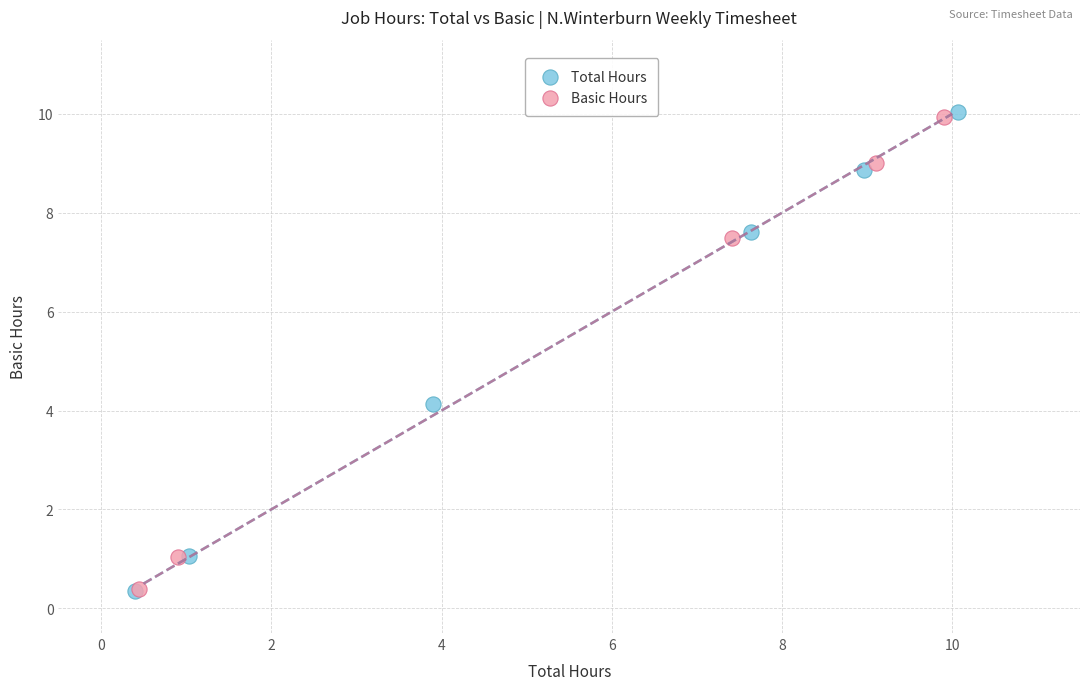

Which series has the widest spread of Y values?

Total Hours